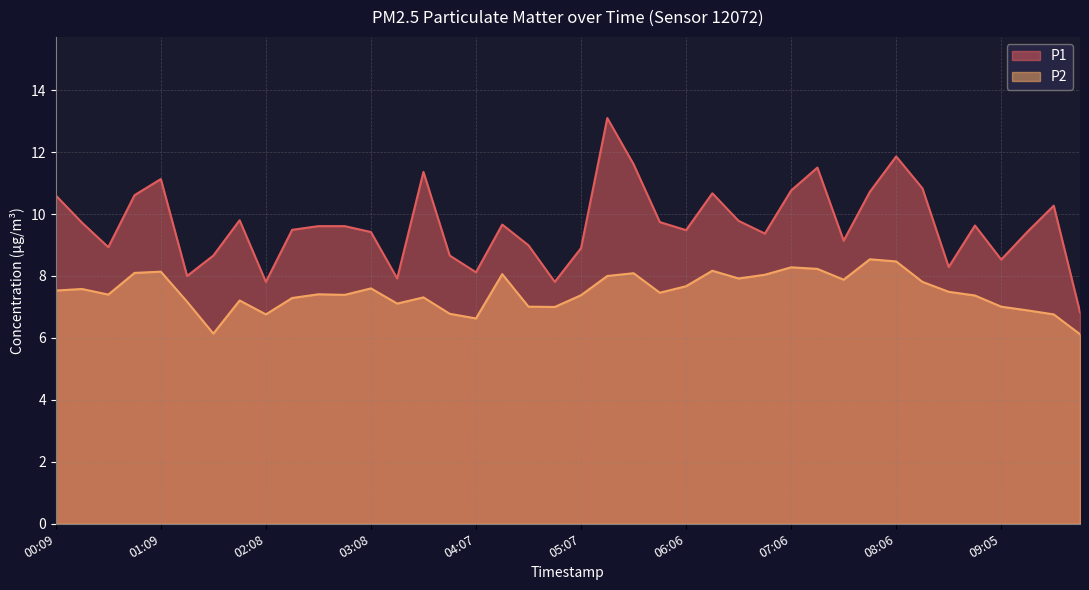

How many interior local peaks does the P1 series have?

10